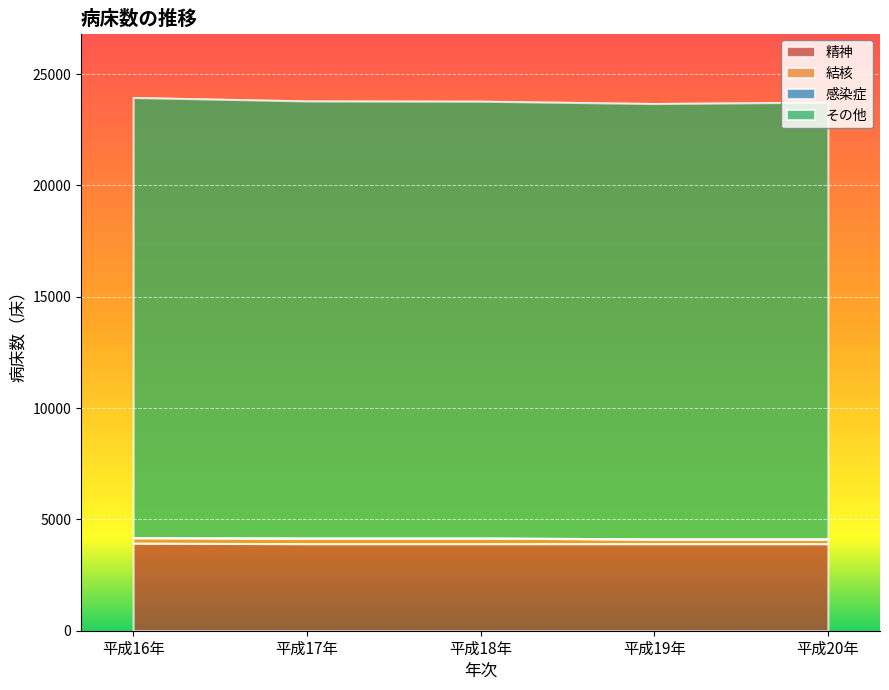

Which series has the largest total across all categories?

その他